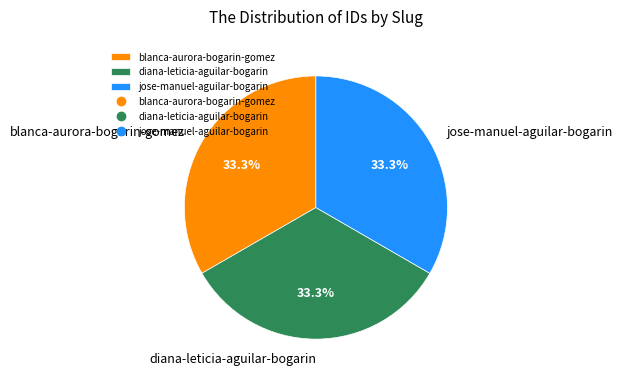

The blanca-aurora-bogarin-gomez slice represents 46% of the pie. True or false?

False